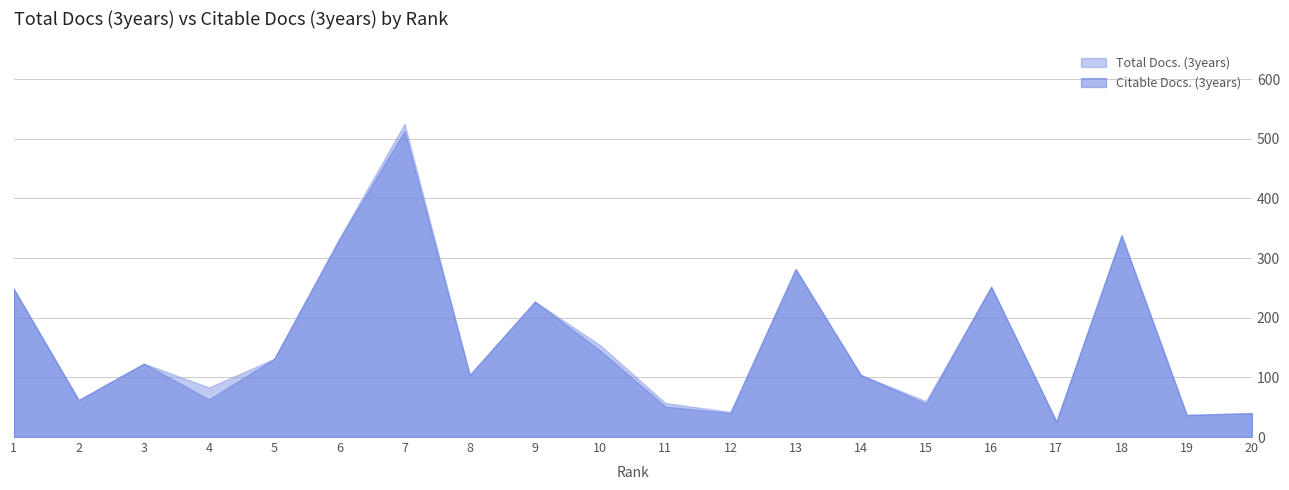

Is it true that Citable Docs. (3years) equals 252 at 16?

True